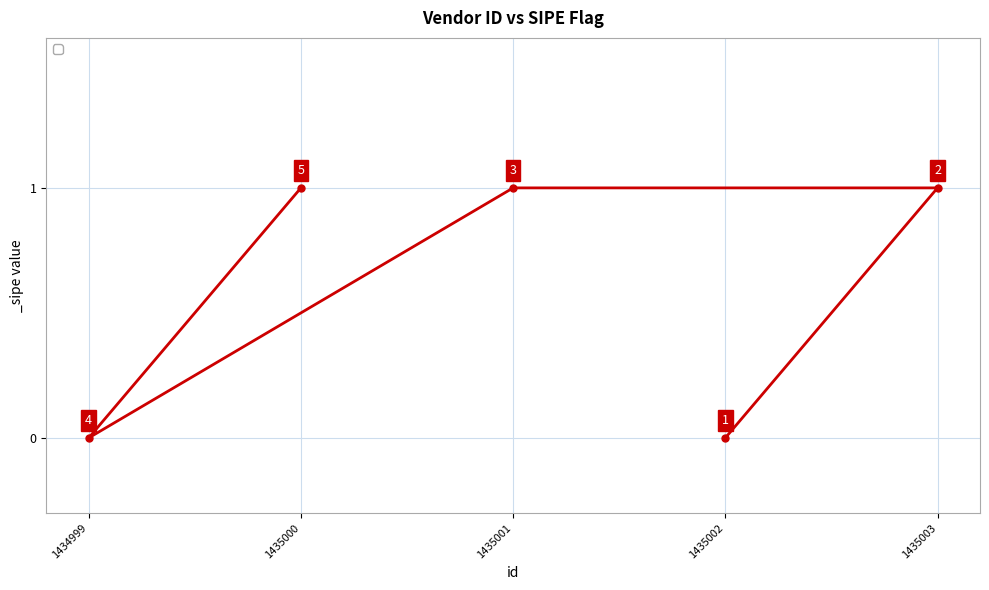

How many series are shown in this chart?

1